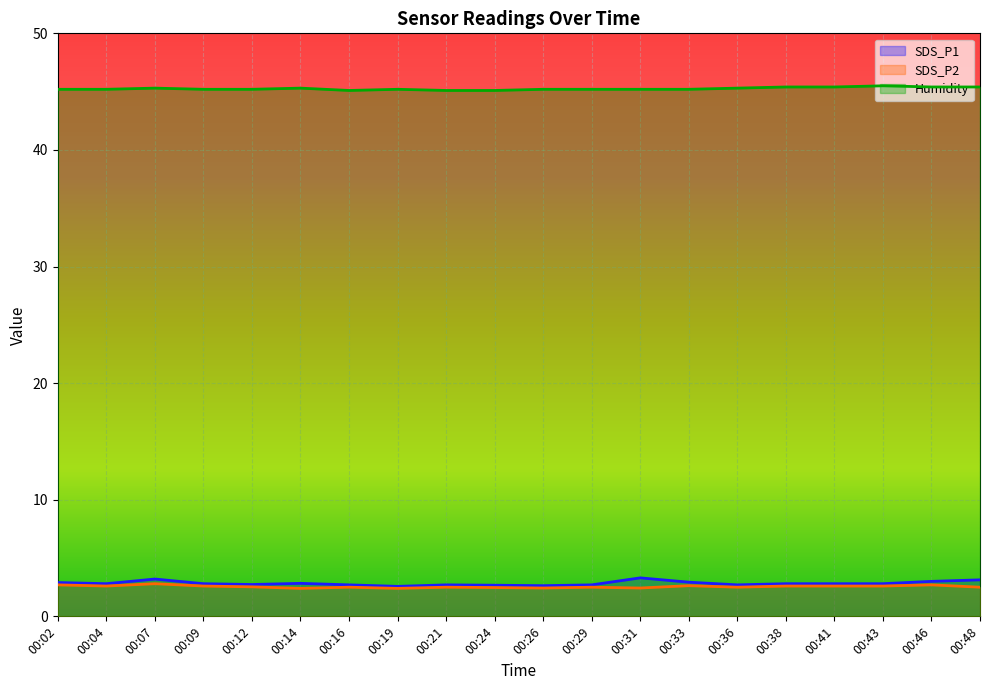

What is the sum of the Humidity values at 00:14 and 00:21?

90.4